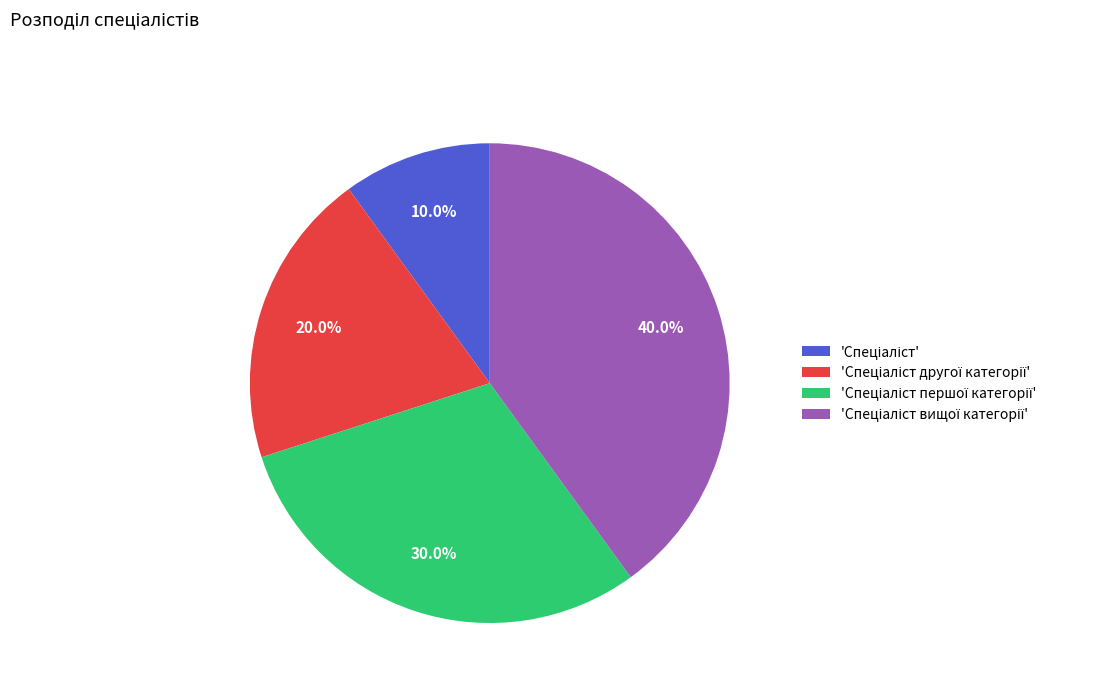

What is the smallest slice in the pie chart?

Спеціаліст